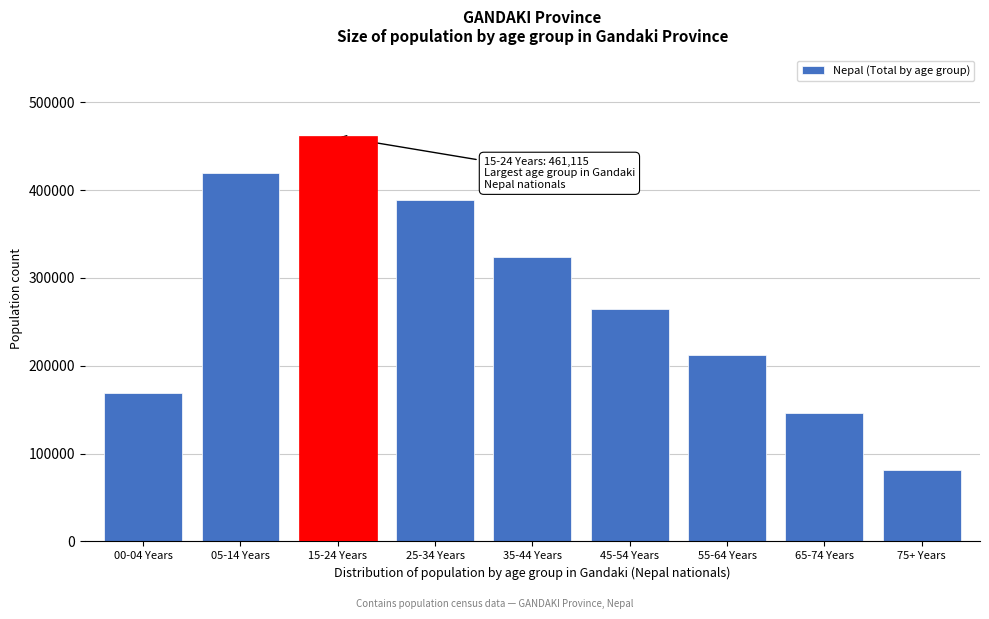

Reading right to left, list all the values displayed in this chart.

81252	145665	212170	265058	323768	388631	461115	419838	168930